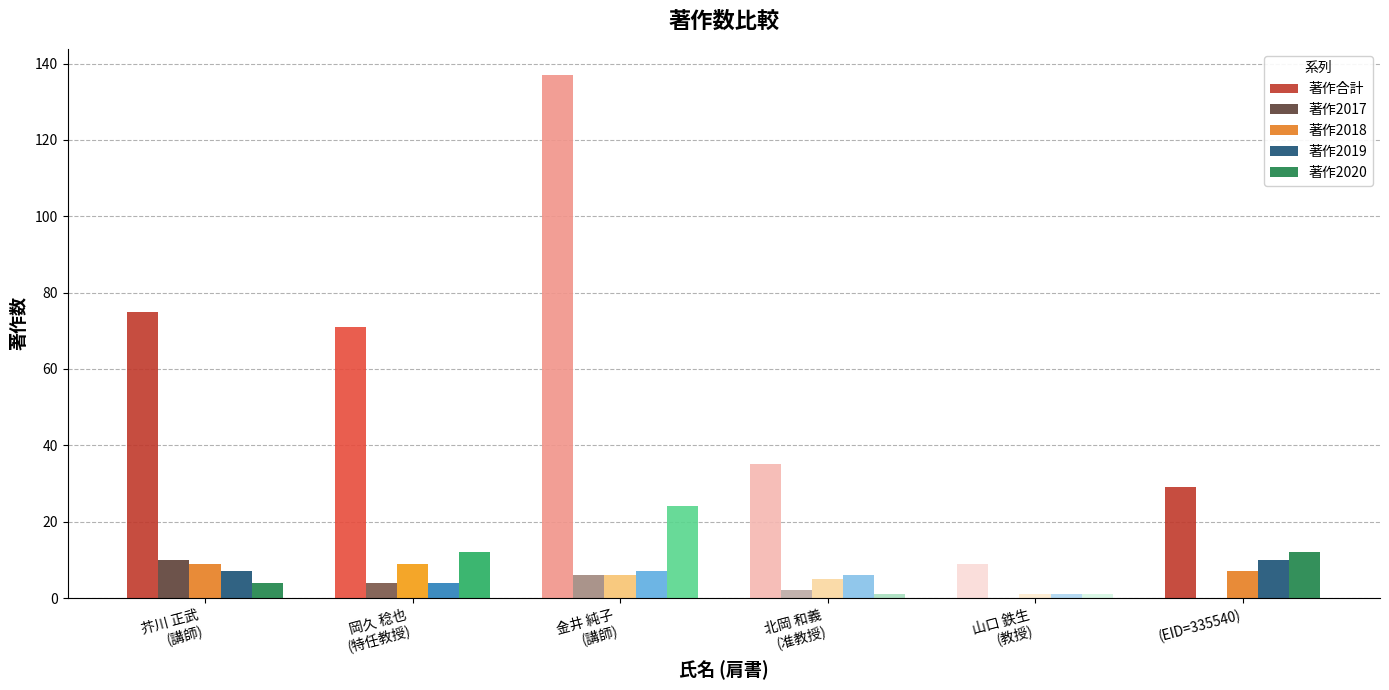

Count the number of data series in this chart.

5